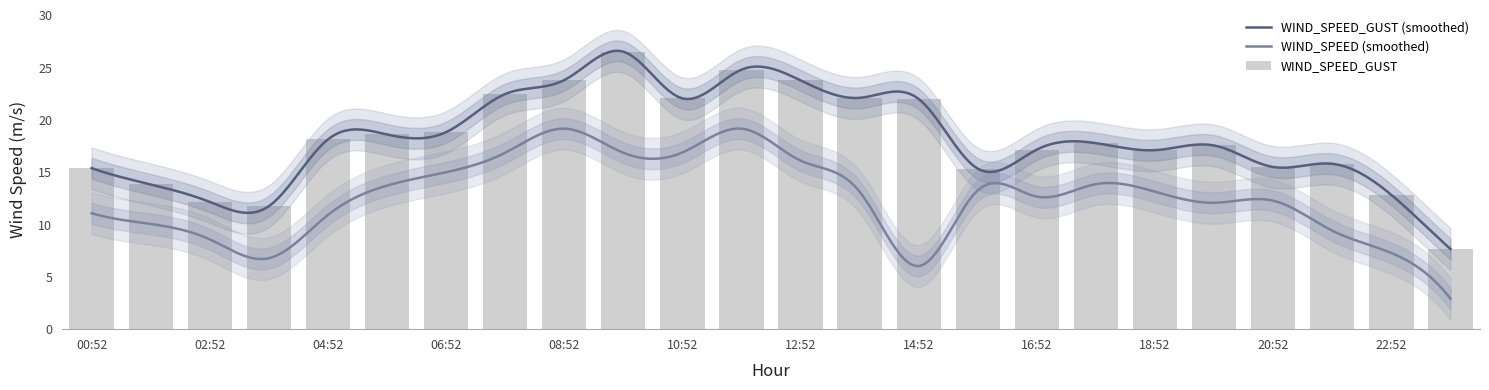

The value at 23:52 is 7.7. True or false?

True